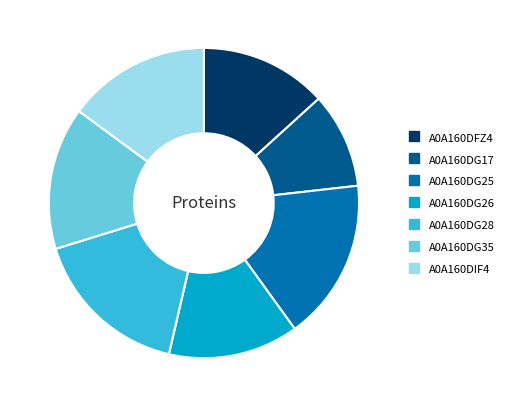

Which has a higher value, A0A160DG26 or A0A160DG28?

A0A160DG28